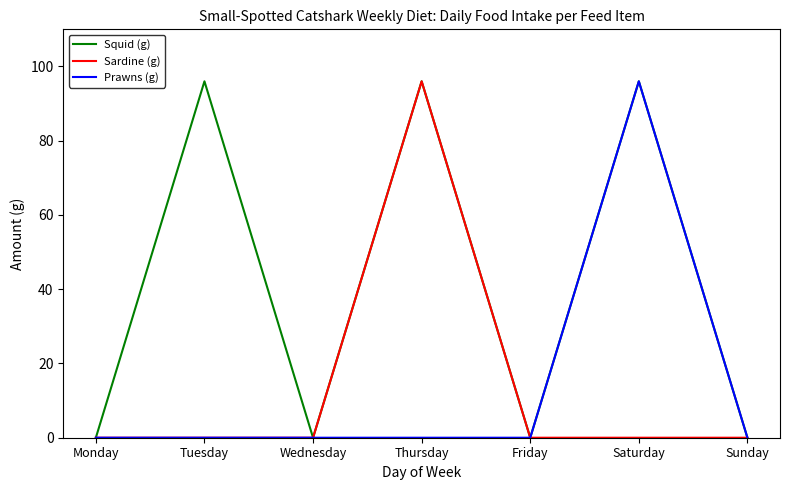

The value of Squid (g) at Tuesday is 164. True or false?

False